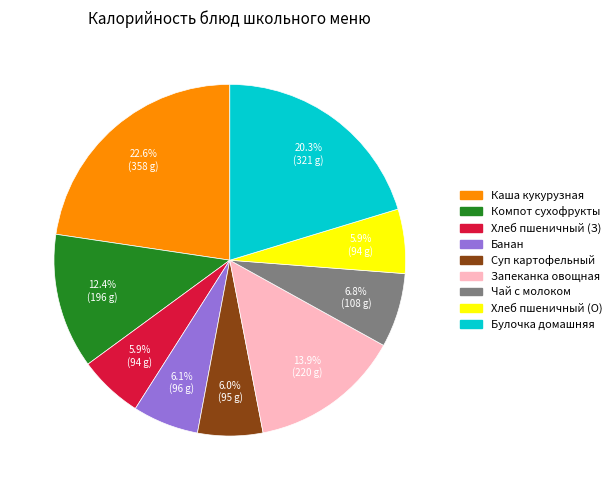

What percentage is NOT represented by Компот сухофрукты?

87.6%